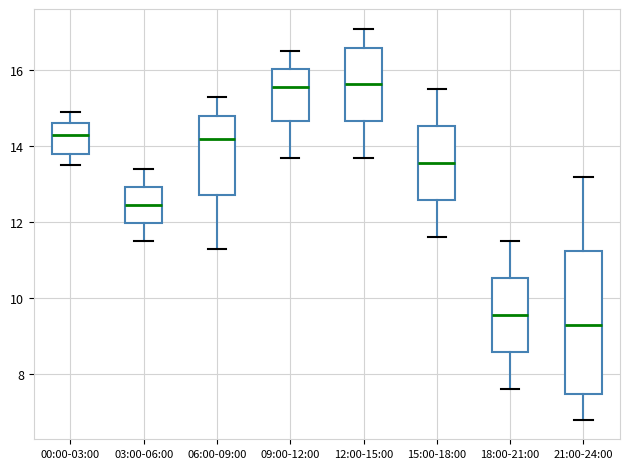

Which box is the tallest, from its lower edge to its upper edge?

21:00-24:00